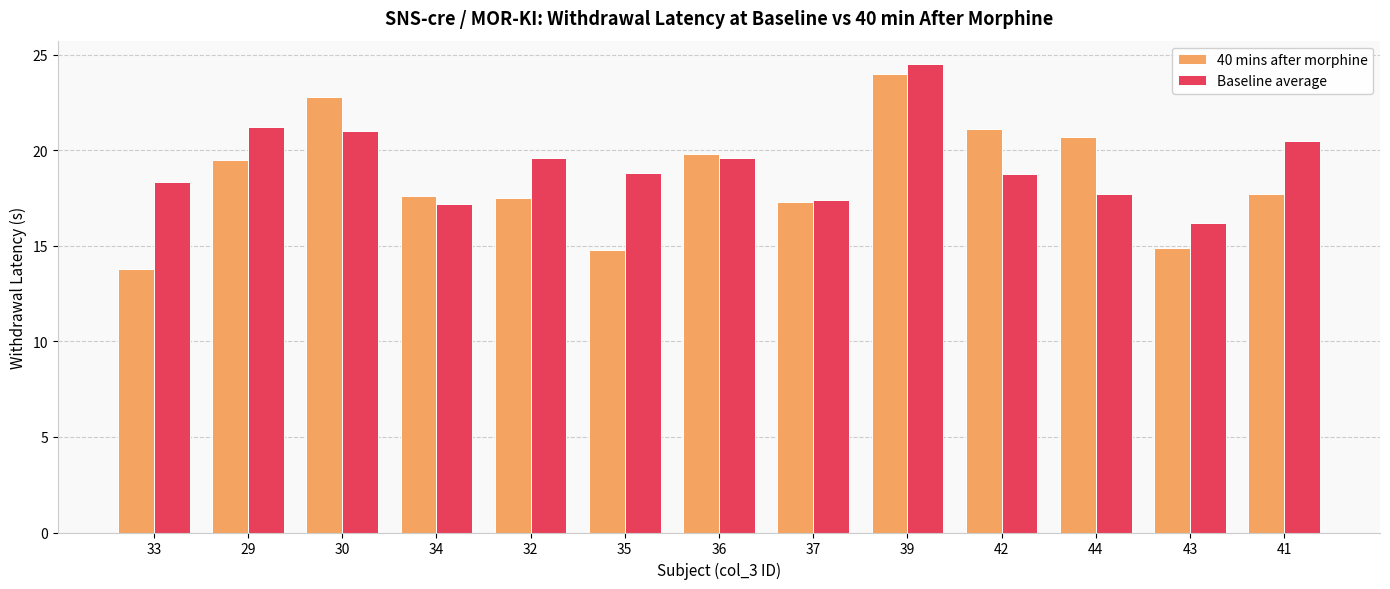

What is the sum of all Baseline average values?

250.8